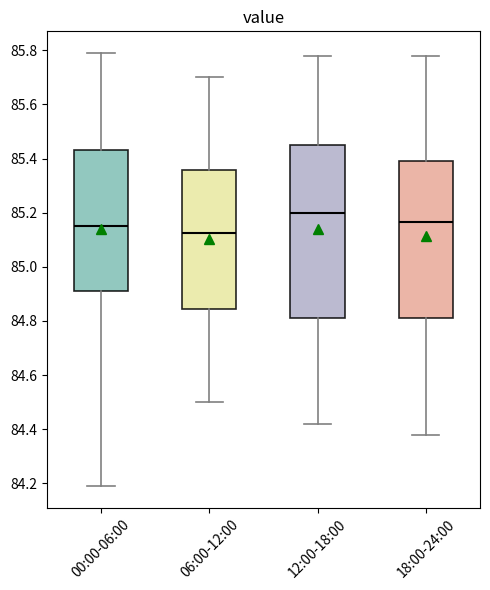

Reading left to right, read every box against the y-axis: the position of its median line, the range the box covers, and the ends of its whiskers. The values are not printed on the chart, so give them approximately, as read against the axis.

00:00-06:00: median 85.16, box 84.92 to 85.44, whiskers 84.20 to 85.80
06:00-12:00: median 85.12, box 84.84 to 85.36, whiskers 84.50 to 85.70
12:00-18:00: median 85.20, box 84.82 to 85.46, whiskers 84.42 to 85.78
18:00-24:00: median 85.16, box 84.82 to 85.40, whiskers 84.38 to 85.78